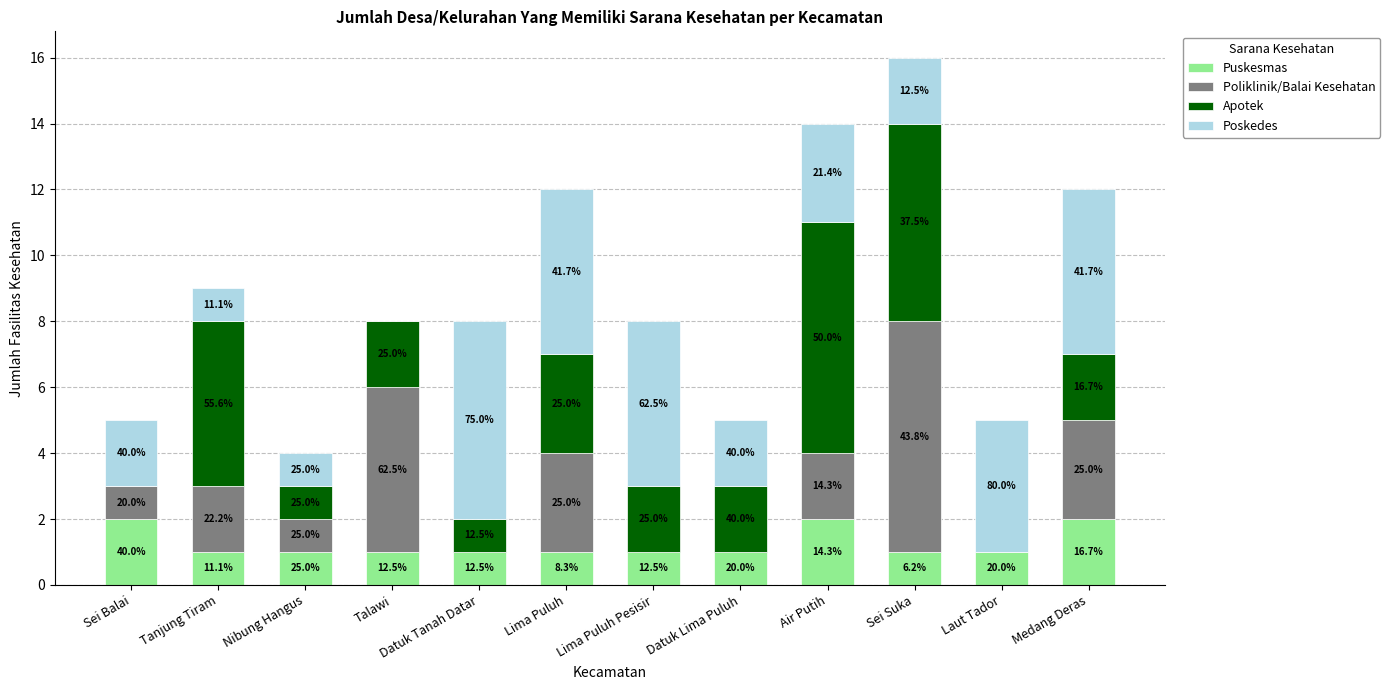

Are the bars grouped side by side (vs. stacked)?

No